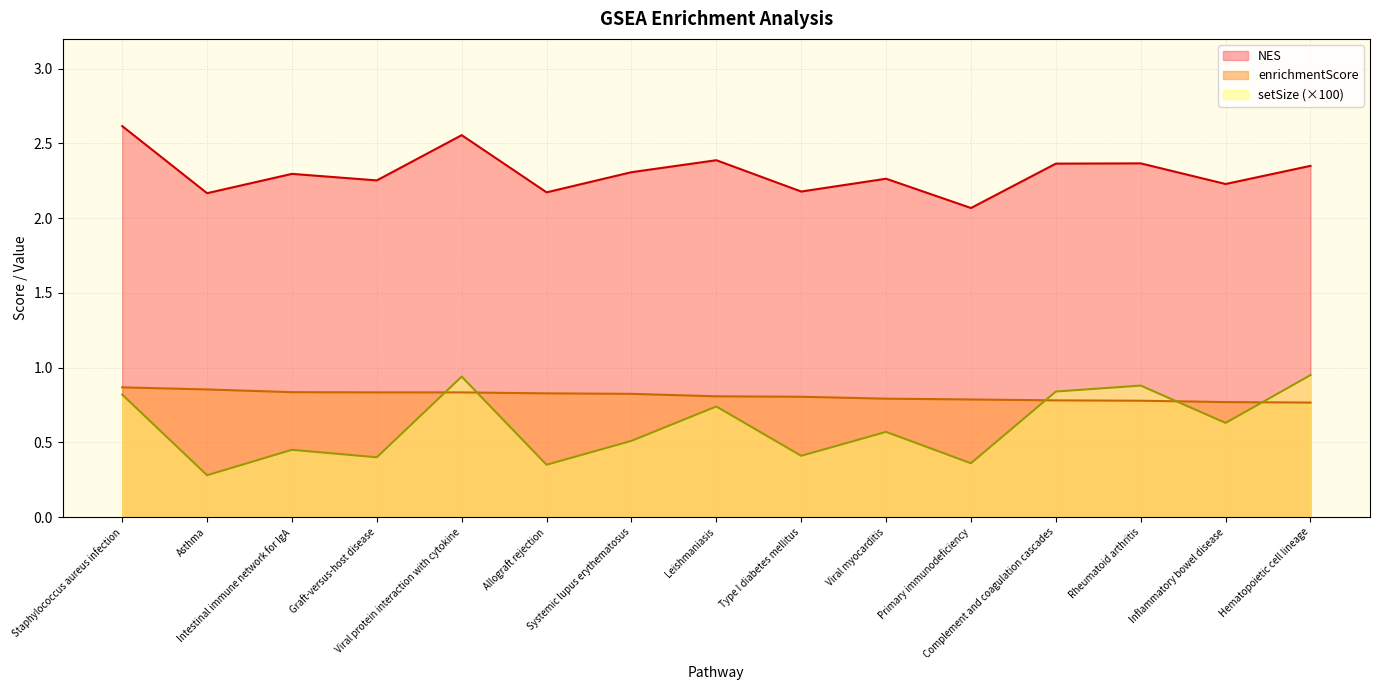

Rank the categories by enrichmentScore value from highest to lowest.

Staphylococcus aureus infection, Asthma, Intestinal immune network for IgA, Graft-versus-host disease, Viral protein interaction with cytokine, Allograft rejection, Systemic lupus erythematosus, Leishmaniasis, Type I diabetes mellitus, Viral myocarditis, Primary immunodeficiency, Complement and coagulation cascades, Rheumatoid arthritis, Inflammatory bowel disease, Hematopoietic cell lineage